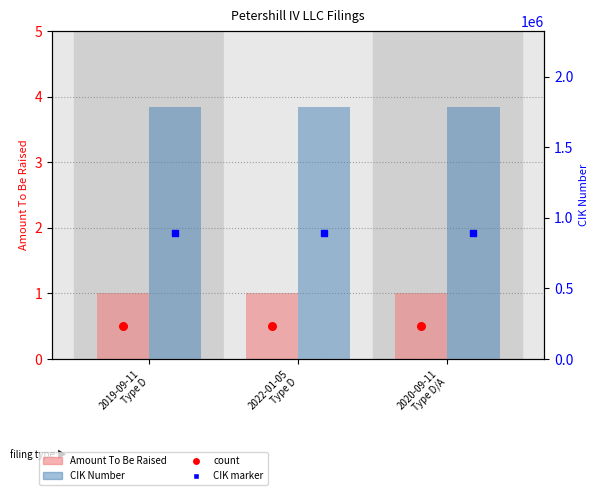

At which category is the sum across all series the highest?

2019-09-11
Type D